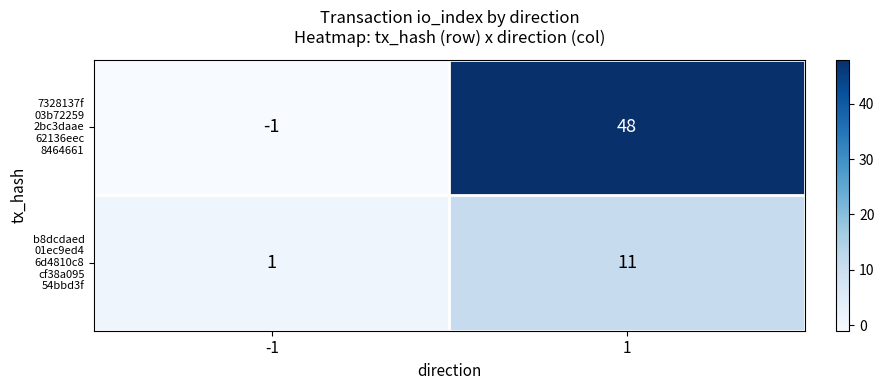

What is the total value across all series at 1?

59